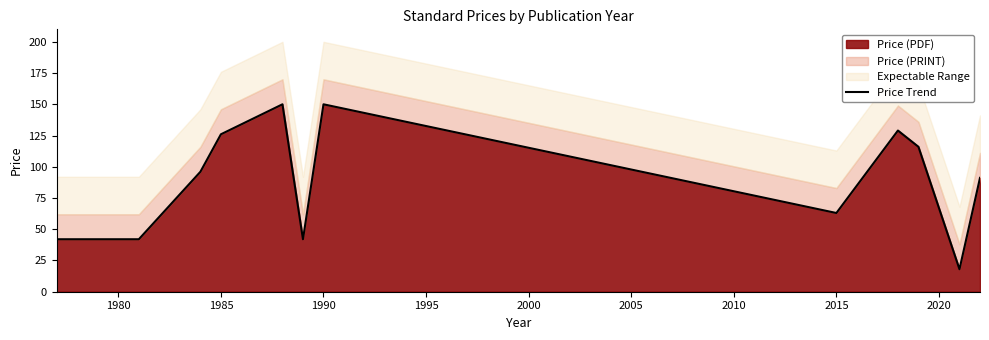

What is the difference between the maximum and second lowest values?

108.0